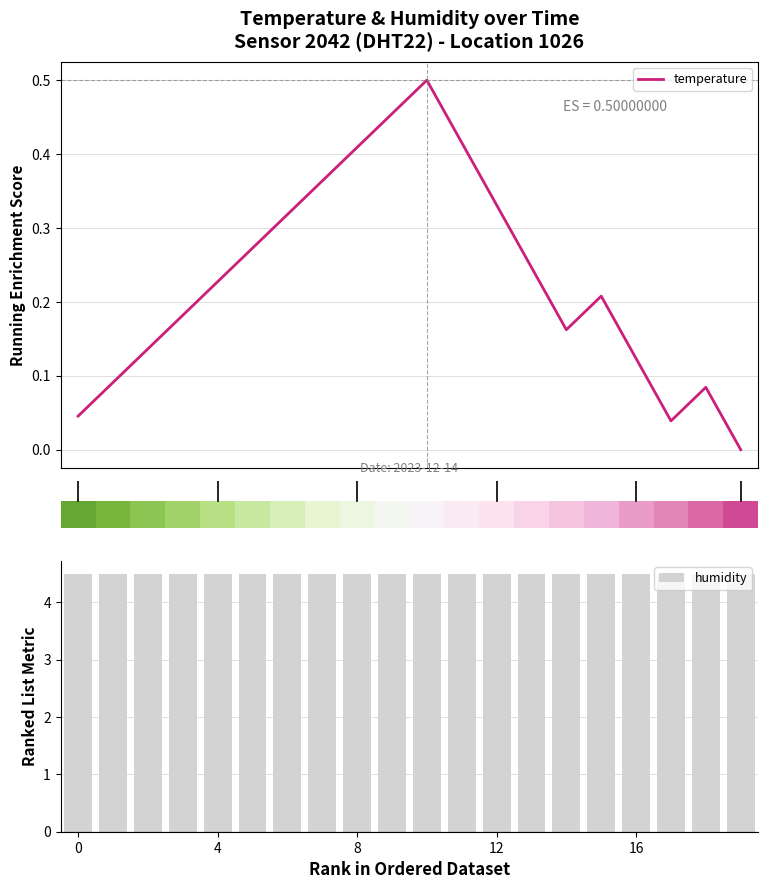

Between 12 and 15, which series saw the biggest shift?

temperature